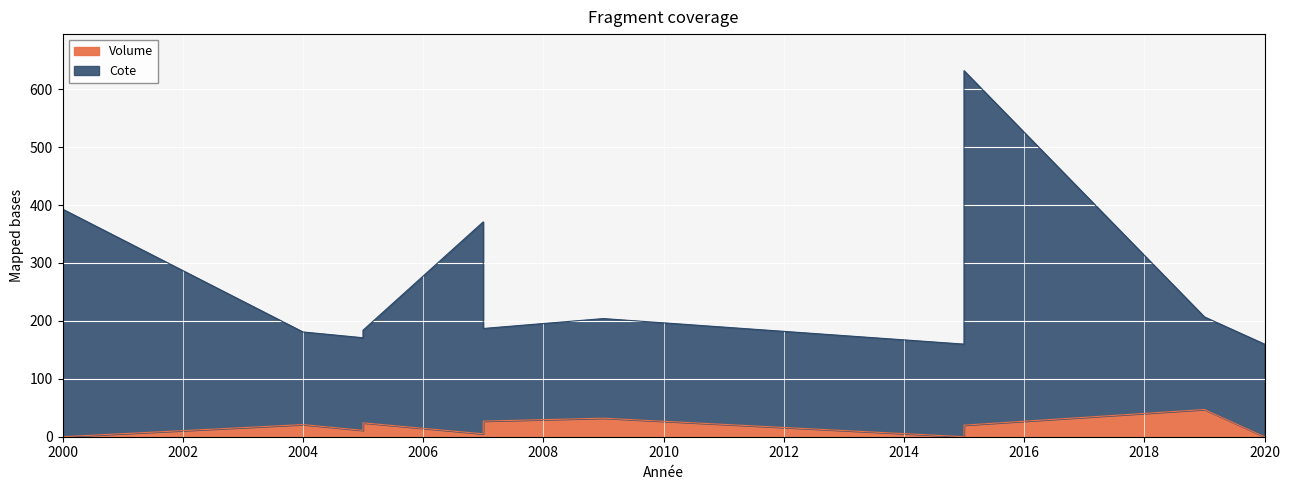

True or false: Volume has more than 1 points higher than both neighbors.

False